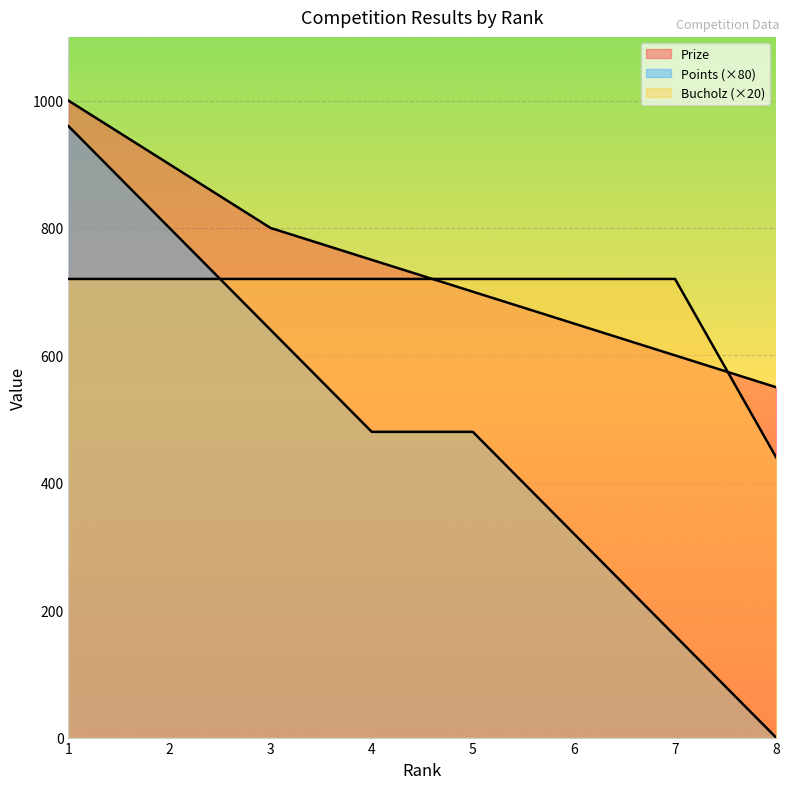

What is the value of the Points point at the 5th from the left?

480